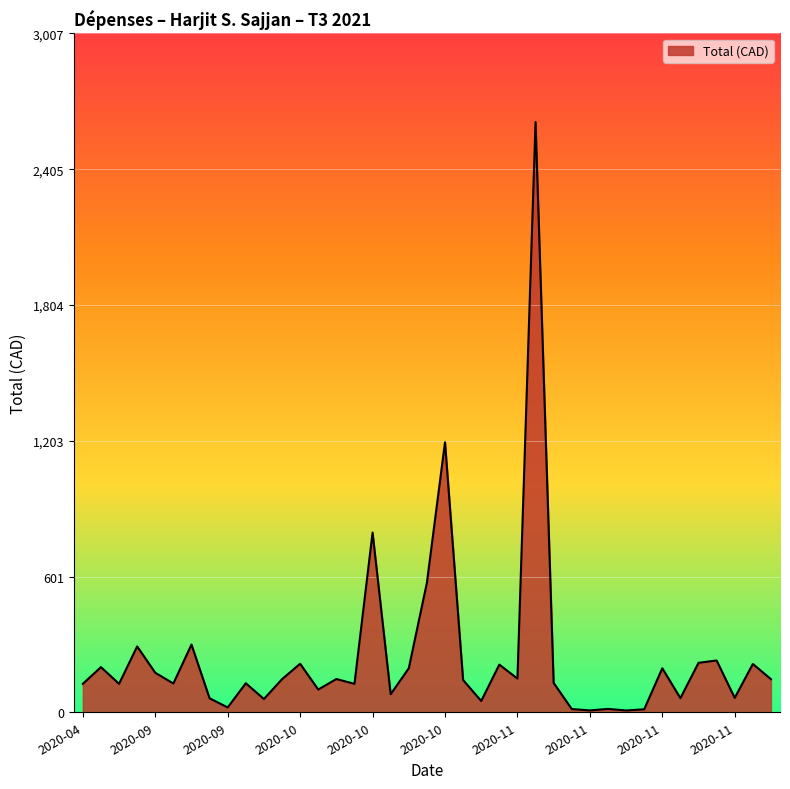

What is the greatest value displayed?

2614.6